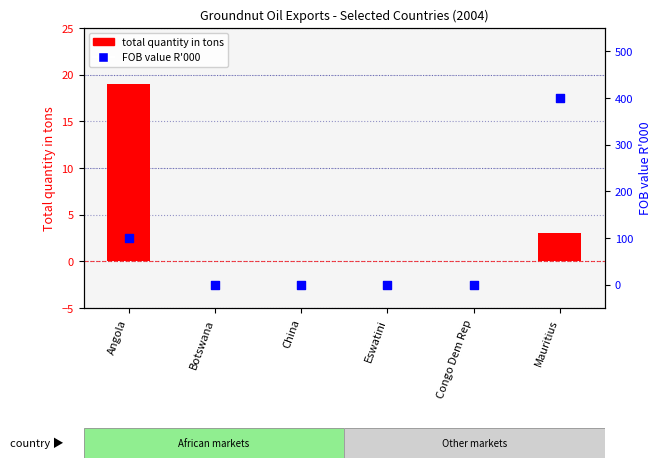

What are all the series names shown in the legend?

Total quantity in tons, FOB value R'000